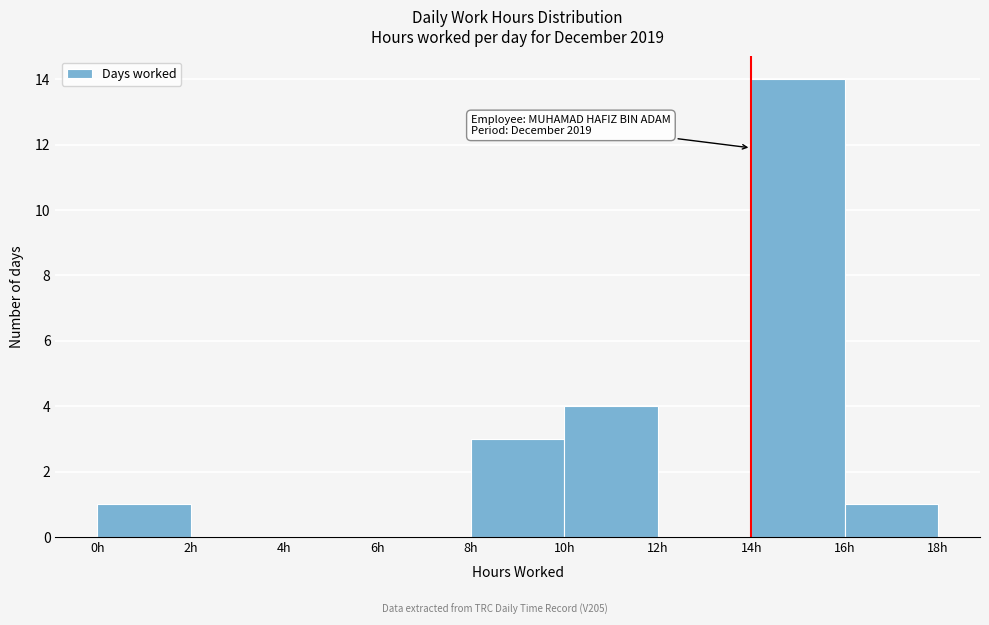

Which range on the x-axis has the tallest bar?

14 to 16